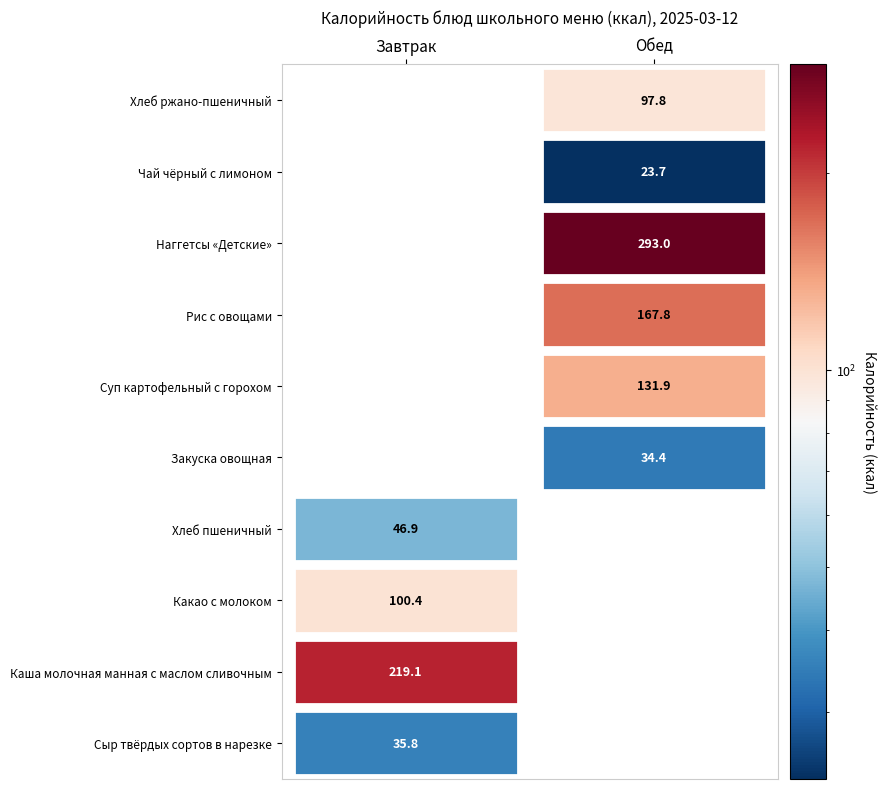

What is the total value across all series at Каша молочная манная с маслом сливочным?

219.1